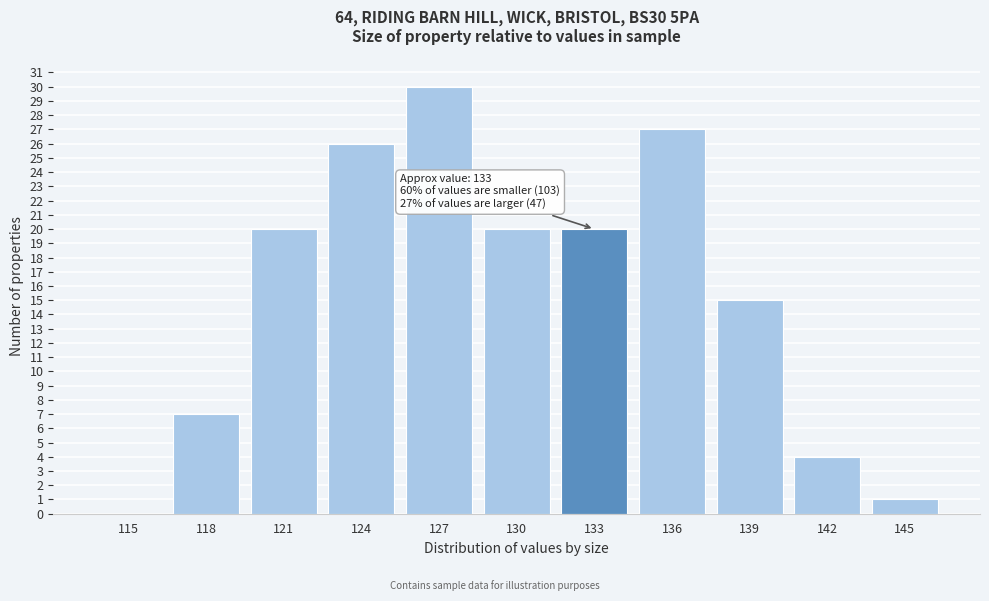

Reading left to right, extract all data points from this chart.

115=0	118=7	121=20	124=26	127=30	130=20	133=20	136=27	139=15	142=4	145=1